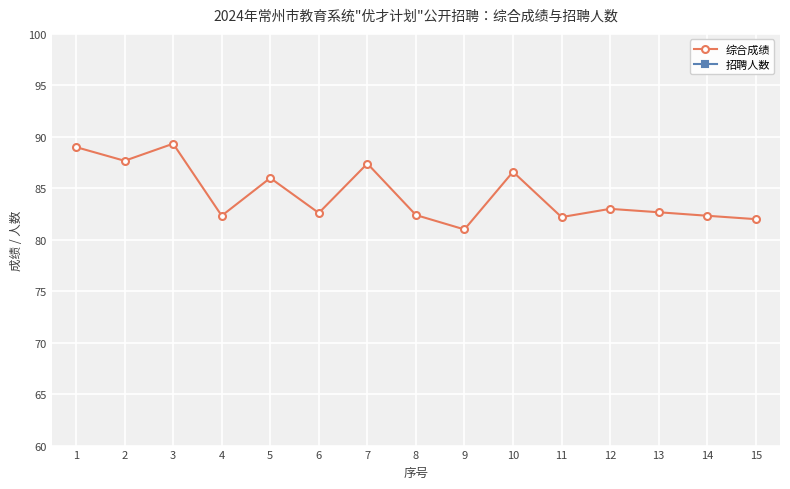

How many series are shown in this chart?

2